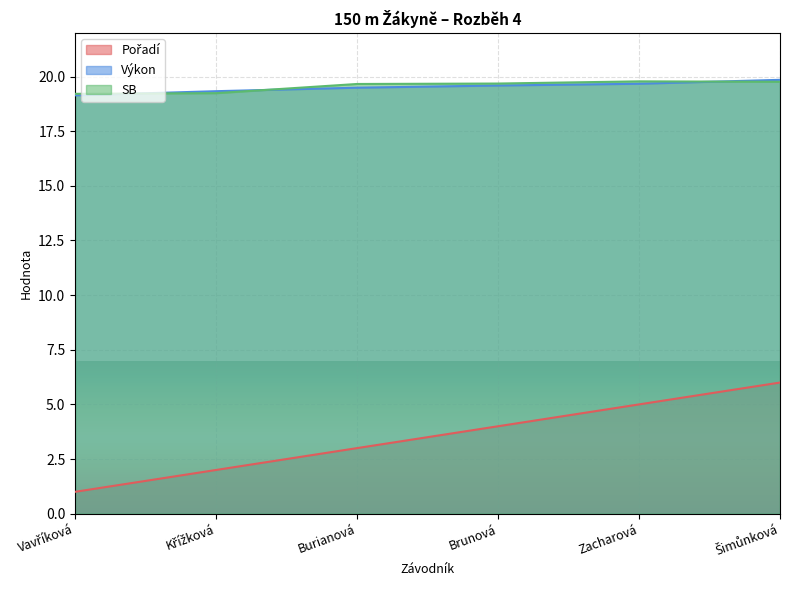

Reading left to right, what are all the values shown in this chart?

Pořadí: Vavříková=1.0	Křížková=2.0	Burianová=3.0	Brunová=4.0	Zacharová=5.0	Šimůnková=6.0
Výkon: Vavříková=19.1	Křížková=19.3	Burianová=19.5	Brunová=19.6	Zacharová=19.7	Šimůnková=19.9
SB: Vavříková=19.2	Křížková=19.2	Burianová=19.7	Brunová=19.7	Zacharová=19.8	Šimůnková=19.8